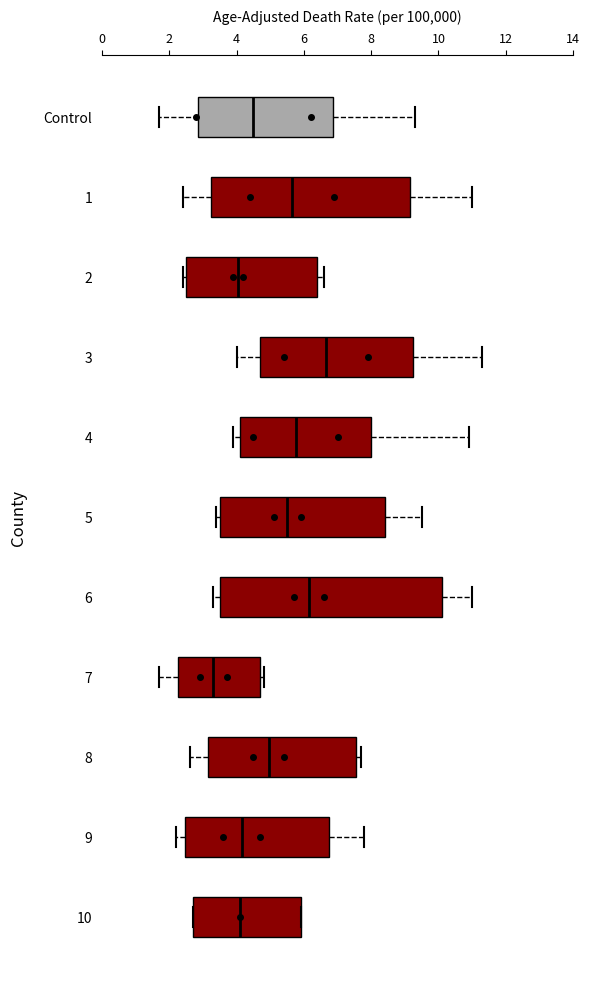

Which box has the furthest to the left median line?

7